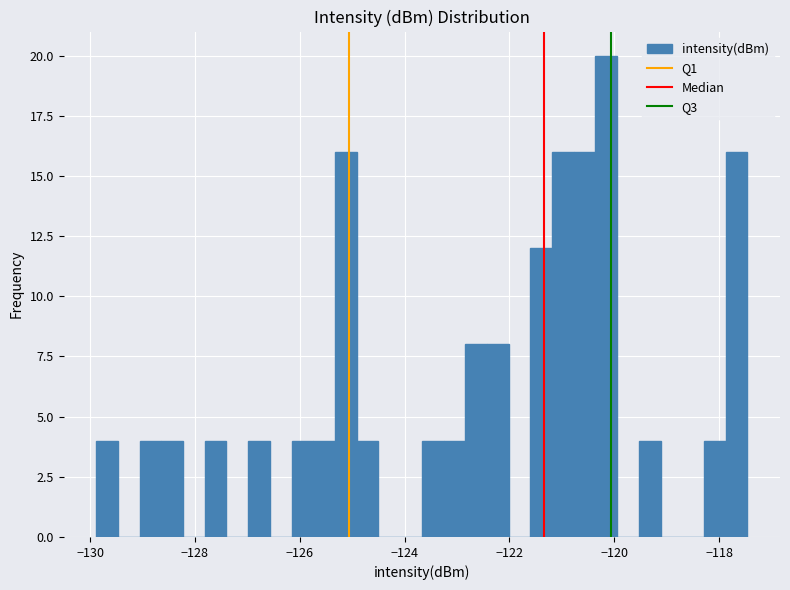

Around what value on the x-axis is the tallest bar? Give the approximate position of its centre, as read against the axis.

-120.2